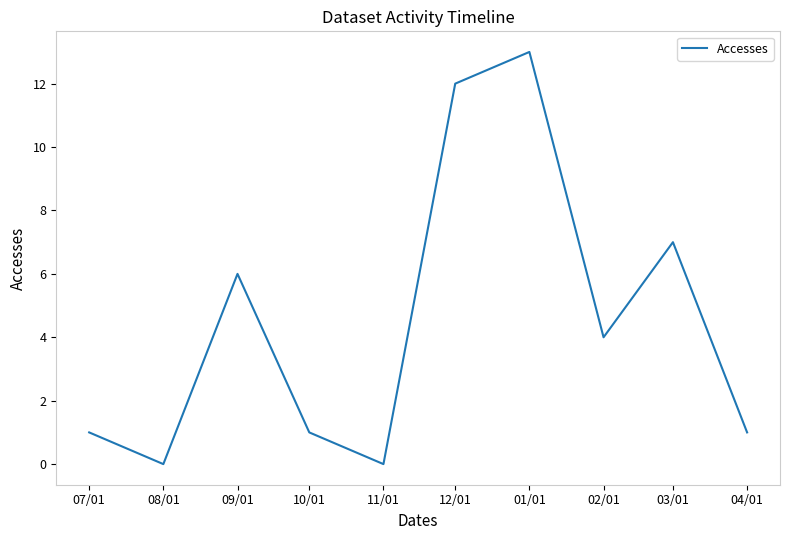

Approximately how many times larger is the value at 12/01 compared to 03/01?

1.7